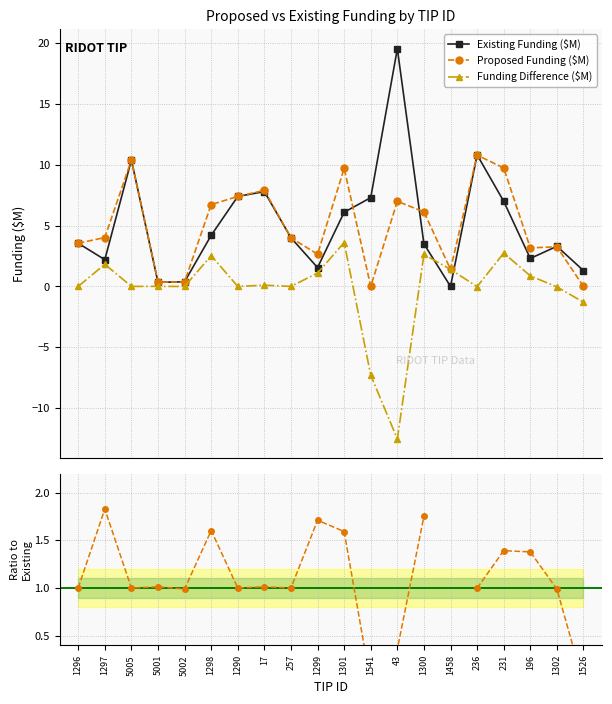

Which category has the lowest value in the Ratio to Existing series?

1541